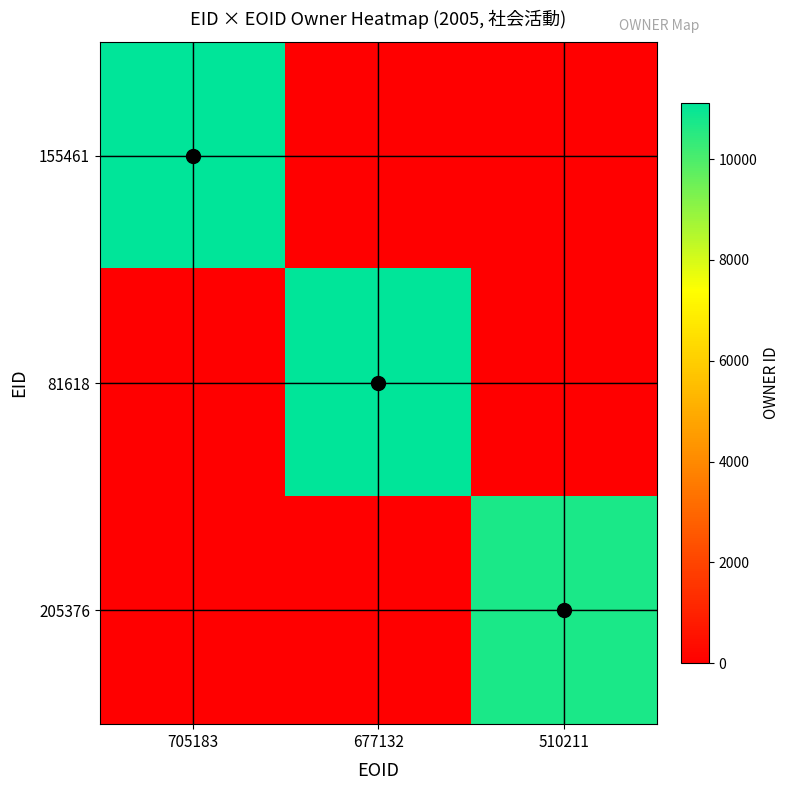

Rank the series by their maximum value, from lowest to highest.

205376, 155461, 81618